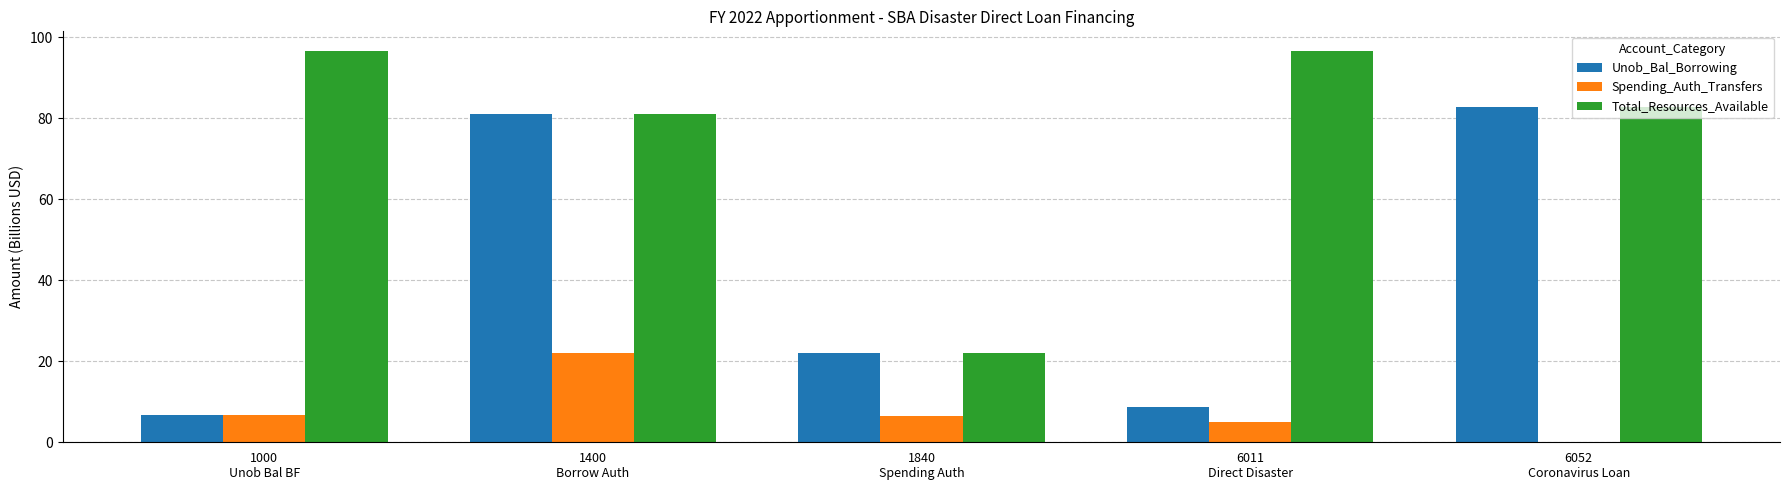

Which category has the highest value in the Unob_Bal_Borrowing series?

6052
Coronavirus Loan